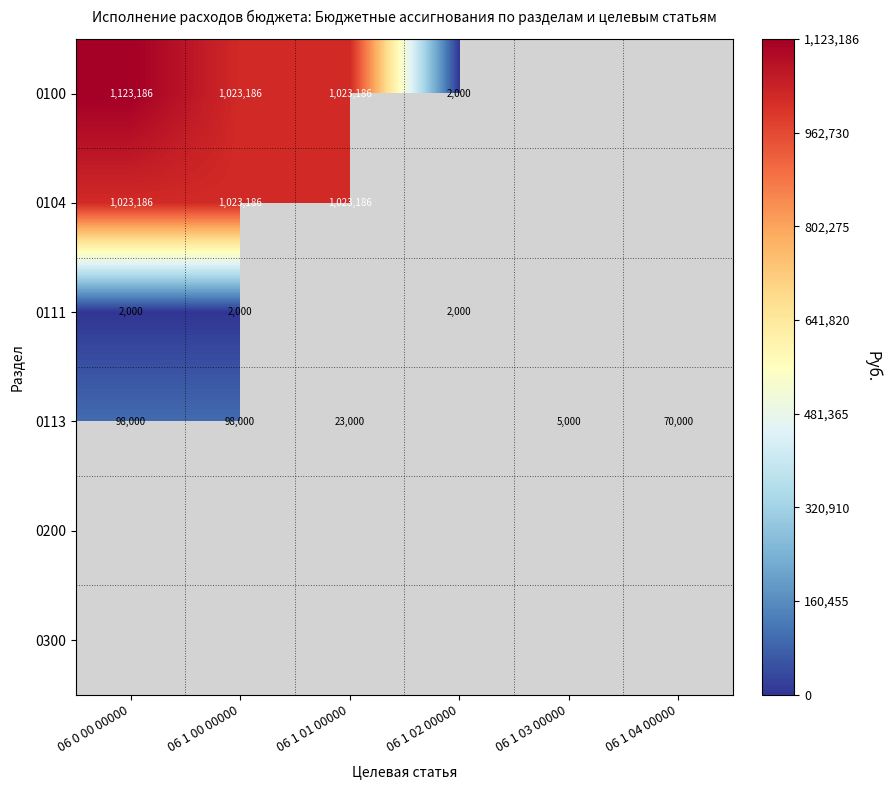

Is it true that 0111 equals 3123 at 06 1 00 00000?

False